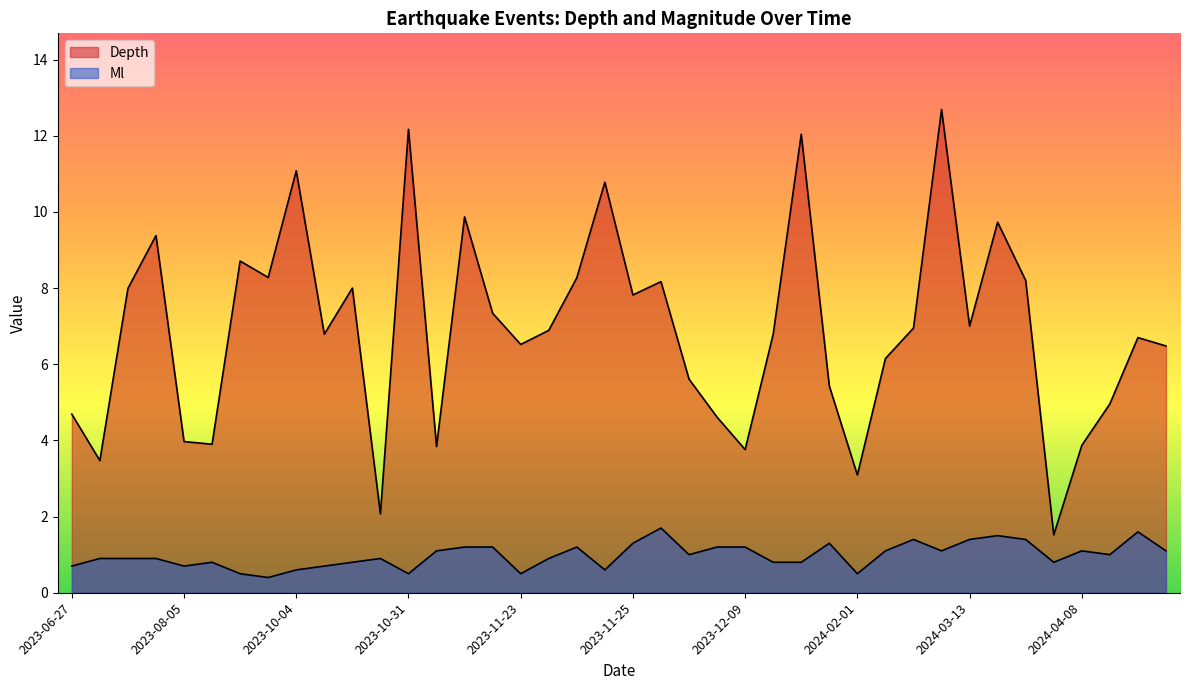

True or false: Ml and Depth cross at least once.

False